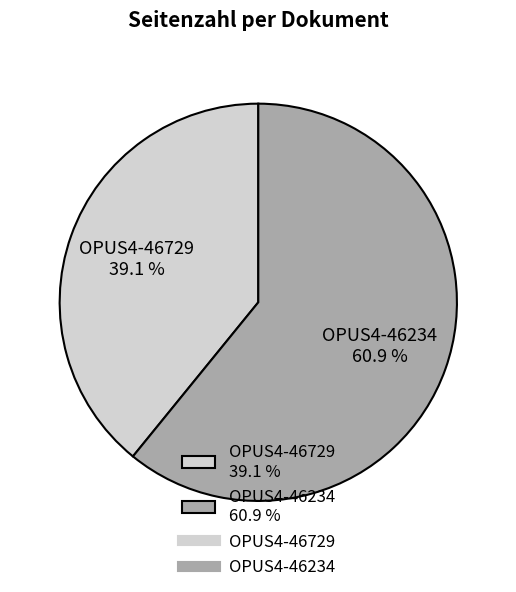

What is the majority slice?

OPUS4-46234